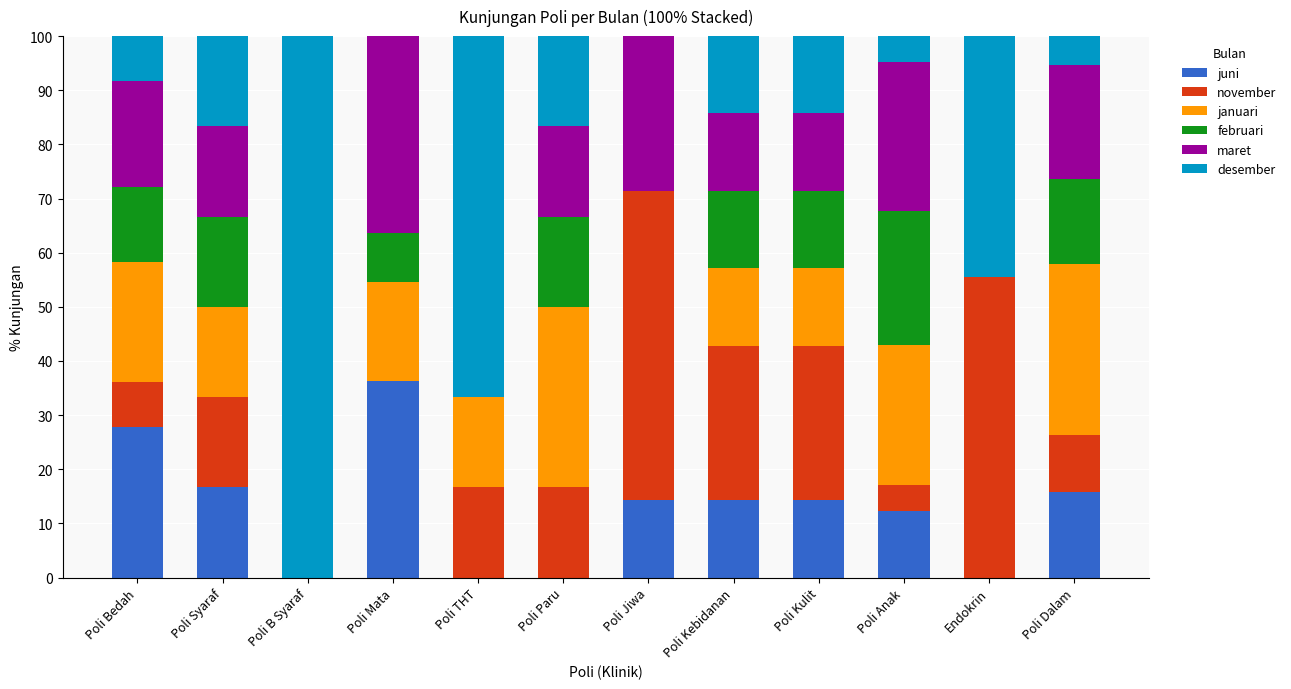

Are the bars horizontal?

No